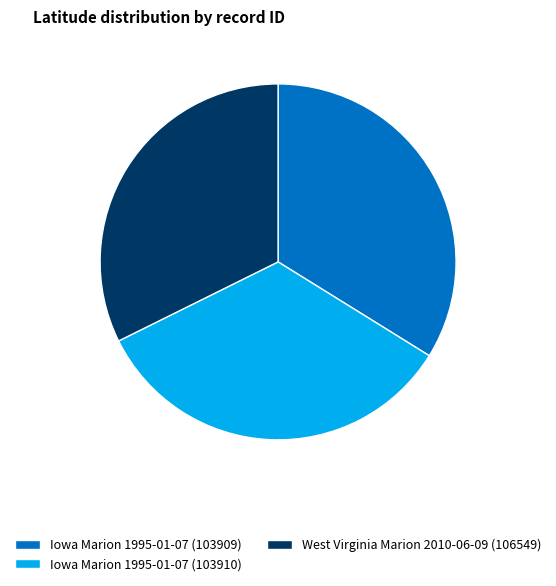

How many slices are in this pie chart?

3